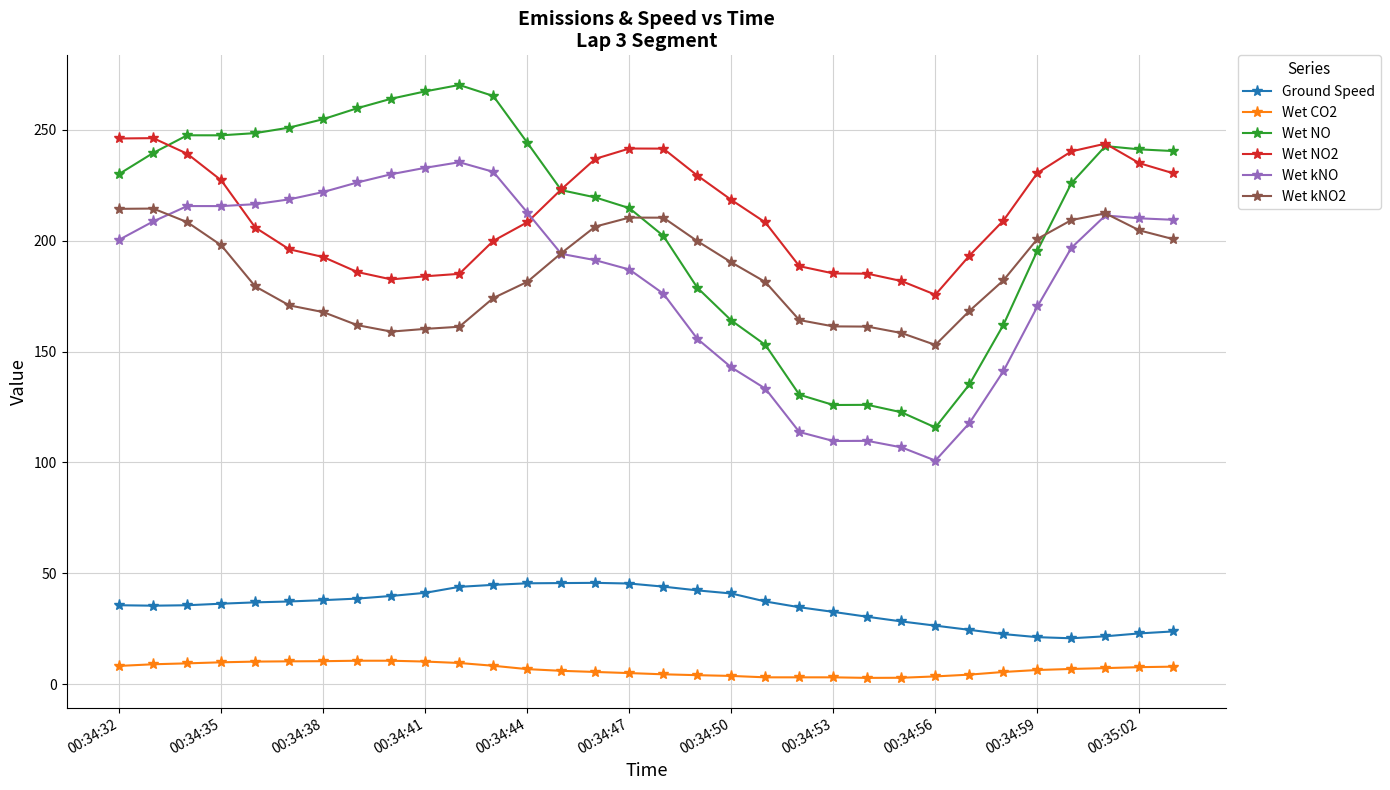

What is the highest value of the Ground Speed series?

45.7